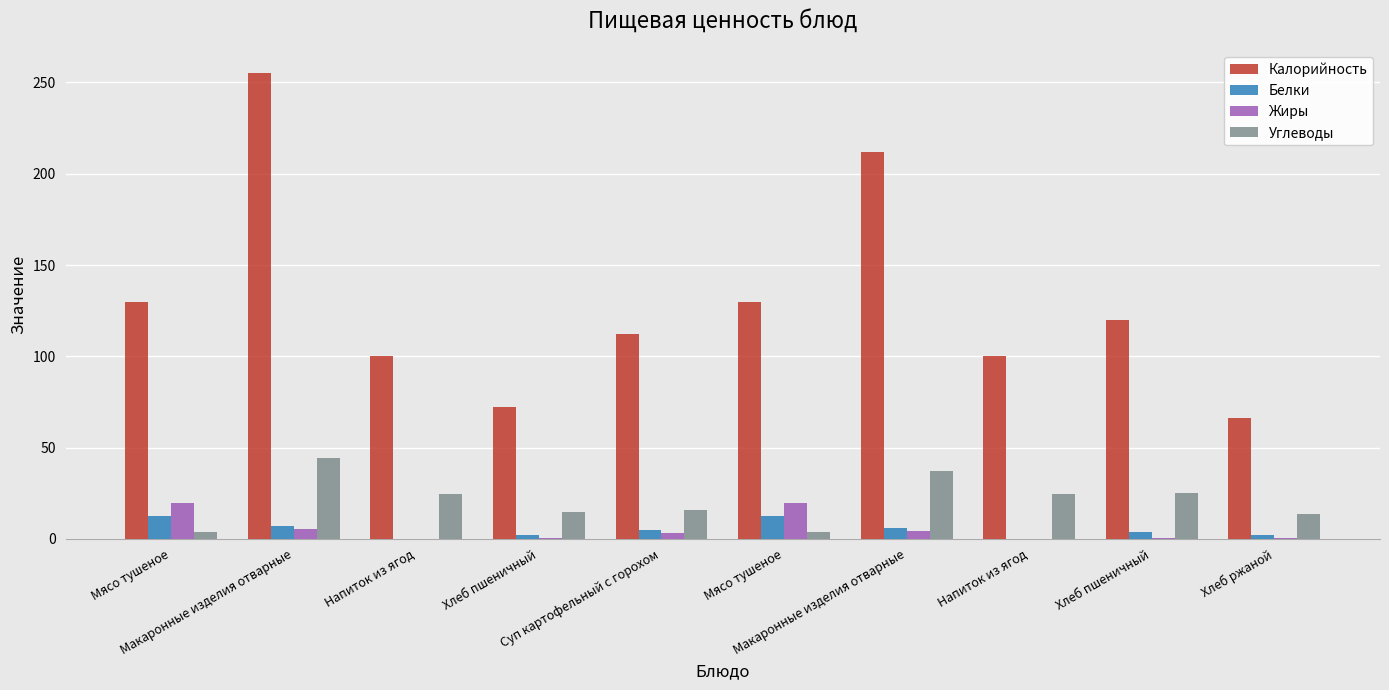

What is the label of the 5th bar from the right?

Мясо тушеное